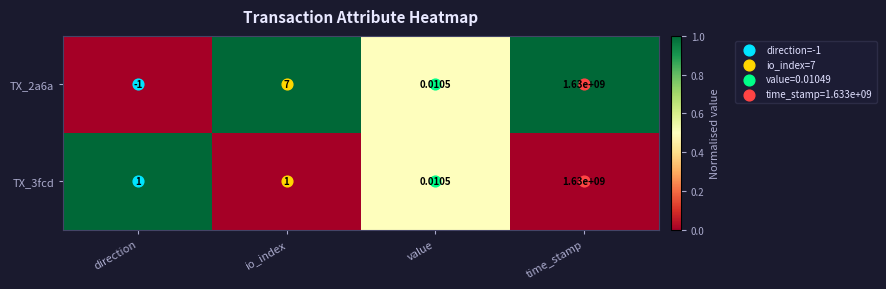

How many values in TX_2a6a are below zero?

1